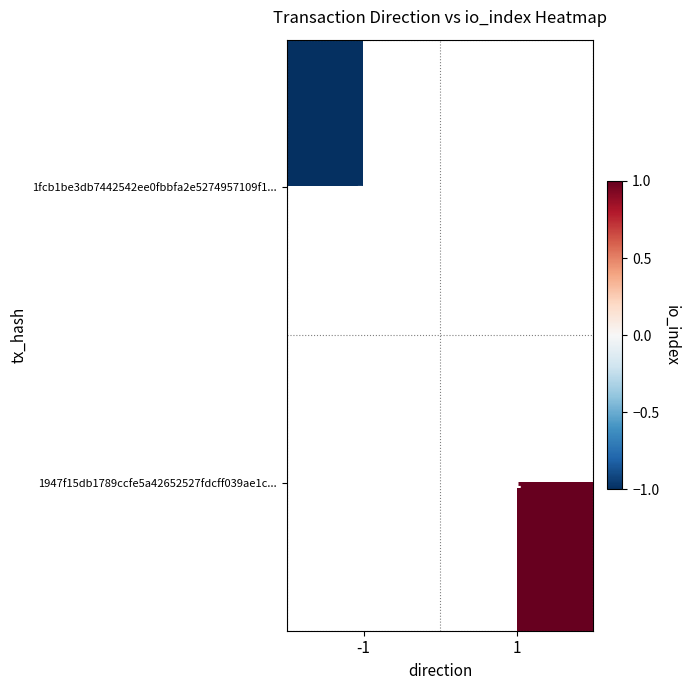

Count the number of data series in this chart.

2